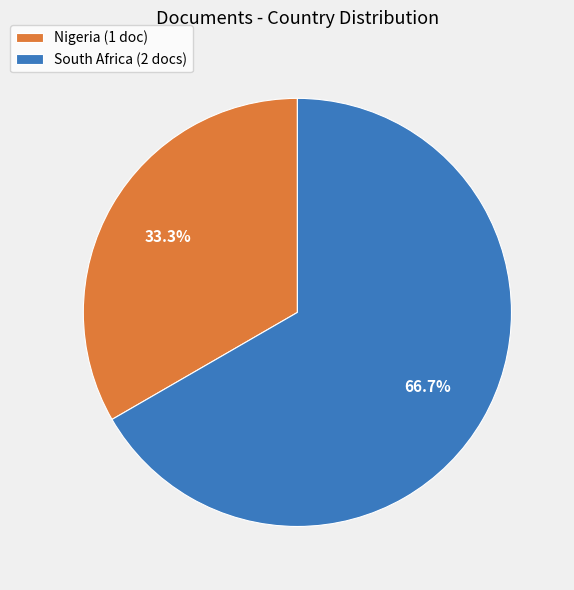

Which category has the smallest portion of the pie?

Nigeria